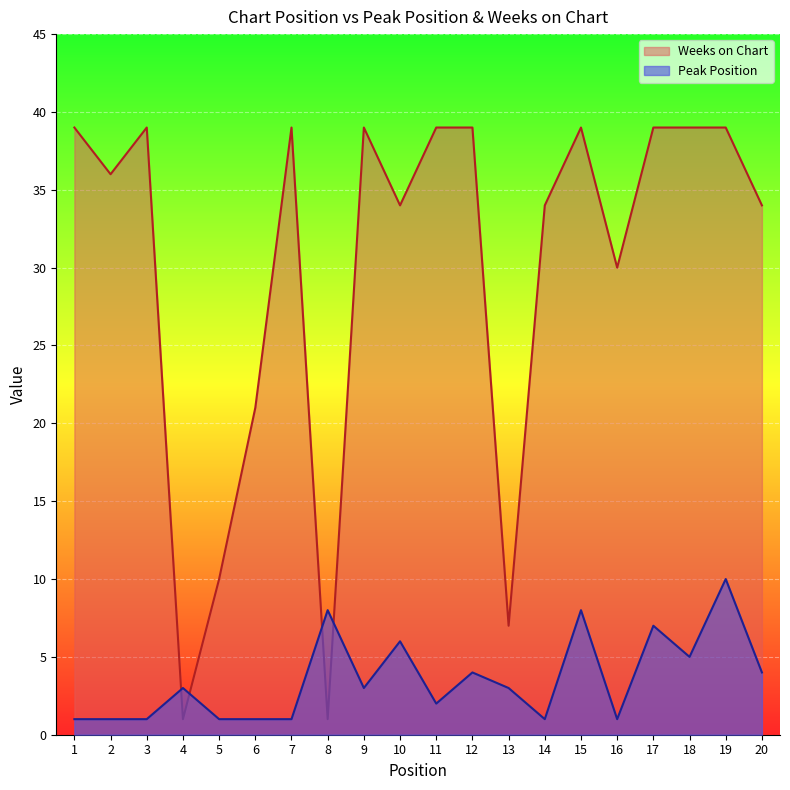

What is the total value across all series at 10?

40